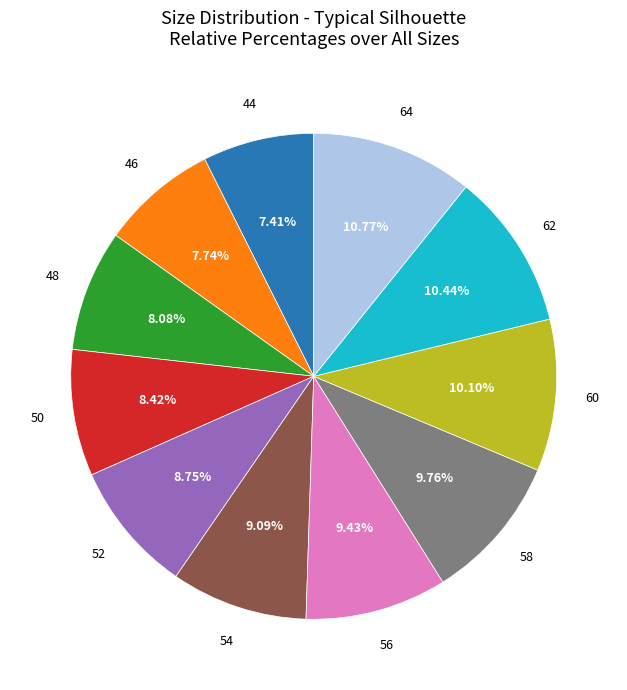

Is there any slice that represents more than half of the pie?

No